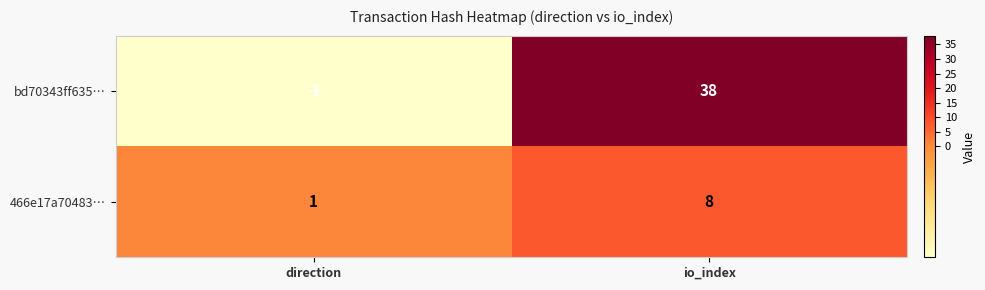

The value of bd70343ff635… at io_index is 38. True or false?

True